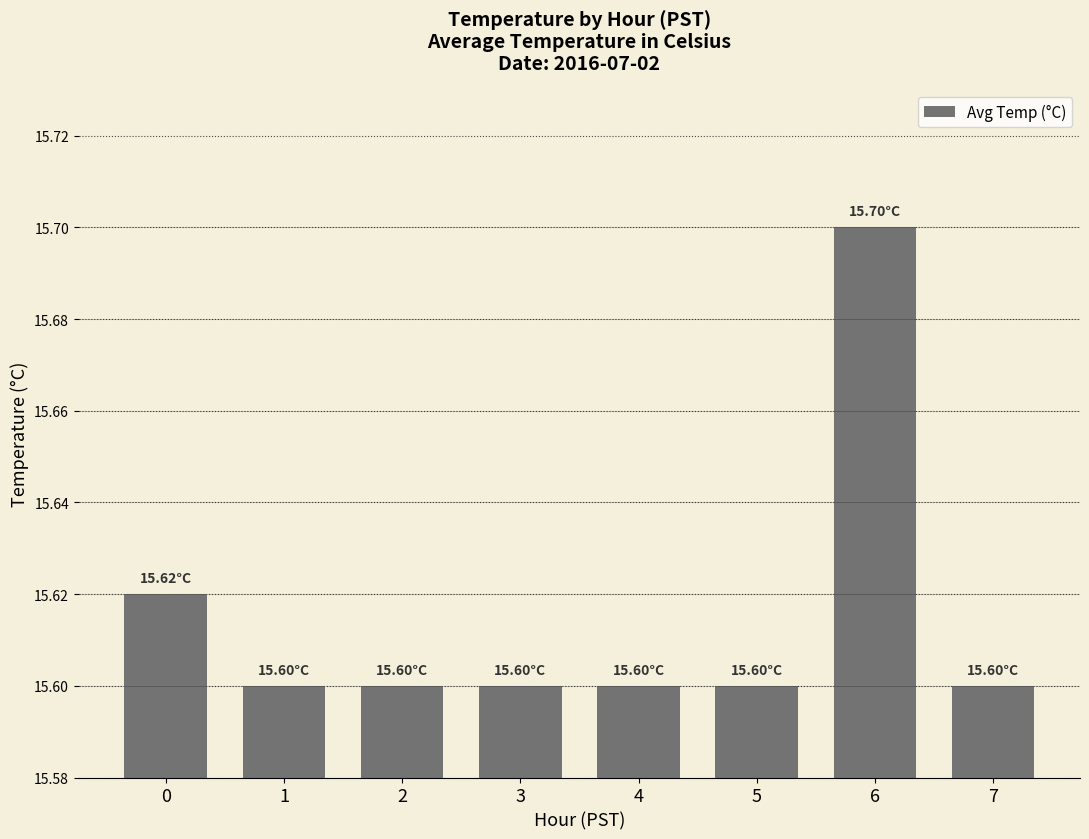

Which label corresponds to the largest value in the chart?

6